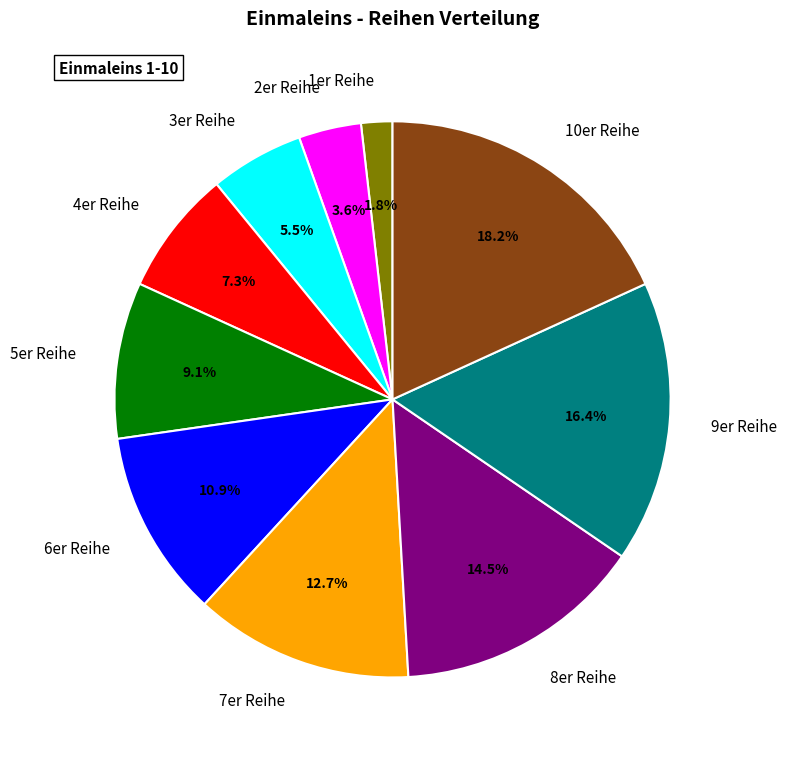

Which has a higher value, 8er Reihe or 4er Reihe?

8er Reihe